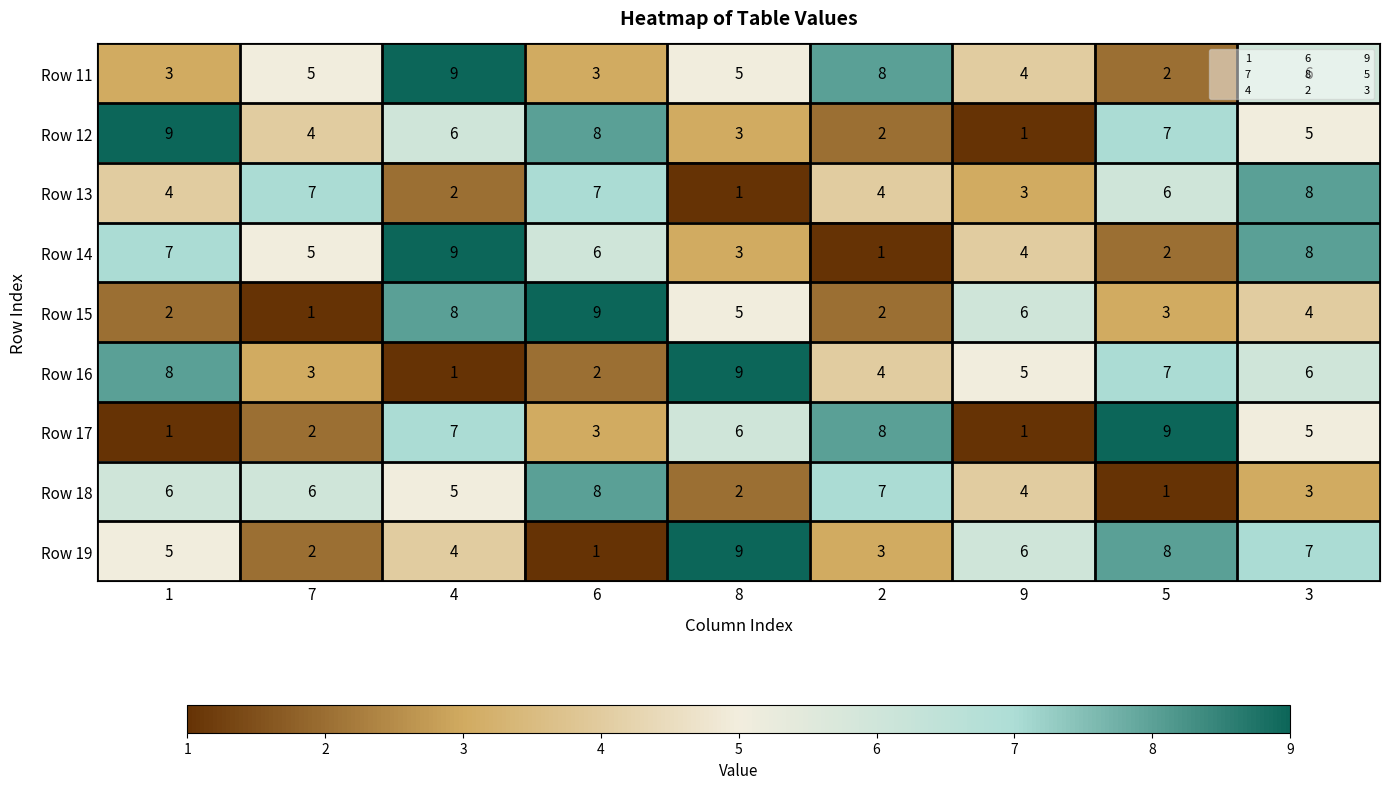

True or false: Row 18 has a value of 3 at 6.

False